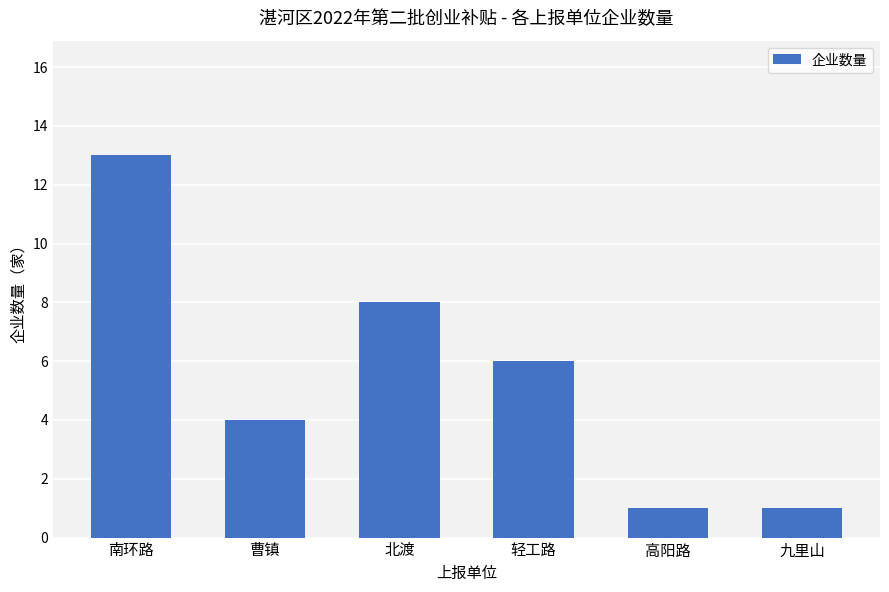

Is it true that the value at 轻工路 is 10?

False